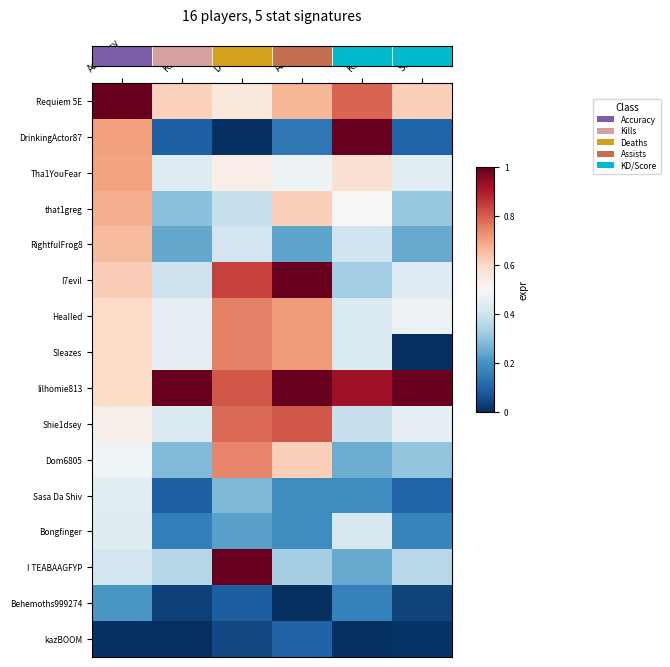

Reading left to right, list all the values displayed in this chart.

Requiem 5E: Accuracy=1.0	Kills=0.6	Deaths=0.6	Assists=0.7	KD=0.8	Score=0.6
DrinkingActor87: Accuracy=0.7	Kills=0.1	Deaths=0.0	Assists=0.1	KD=1.0	Score=0.1
Tha1YouFear: Accuracy=0.7	Kills=0.4	Deaths=0.5	Assists=0.5	KD=0.6	Score=0.4
that1greg: Accuracy=0.7	Kills=0.3	Deaths=0.4	Assists=0.6	KD=0.5	Score=0.3
RightfulFrog8: Accuracy=0.7	Kills=0.2	Deaths=0.4	Assists=0.2	KD=0.4	Score=0.2
I7evil: Accuracy=0.6	Kills=0.4	Deaths=0.8	Assists=1.0	KD=0.3	Score=0.4
HeaIIed: Accuracy=0.6	Kills=0.5	Deaths=0.8	Assists=0.7	KD=0.4	Score=0.5
SIeazes: Accuracy=0.6	Kills=0.5	Deaths=0.8	Assists=0.7	KD=0.4	Score=0.0
lilhomie813: Accuracy=0.6	Kills=1.0	Deaths=0.8	Assists=1.0	KD=0.9	Score=1.0
Shie1dsey: Accuracy=0.5	Kills=0.4	Deaths=0.8	Assists=0.8	KD=0.4	Score=0.5
Dom6805: Accuracy=0.5	Kills=0.3	Deaths=0.7	Assists=0.6	KD=0.3	Score=0.3
Sasa Da Shiv: Accuracy=0.4	Kills=0.1	Deaths=0.3	Assists=0.2	KD=0.2	Score=0.1
Bongfinger: Accuracy=0.4	Kills=0.2	Deaths=0.2	Assists=0.2	KD=0.4	Score=0.2
I TEABAAGFYP: Accuracy=0.4	Kills=0.4	Deaths=1.0	Assists=0.3	KD=0.2	Score=0.4
Behemoths999274: Accuracy=0.2	Kills=0.0	Deaths=0.1	Assists=0.0	KD=0.2	Score=0.0
kazBOOM: Accuracy=0.0	Kills=0.0	Deaths=0.0	Assists=0.1	KD=0.0	Score=0.0